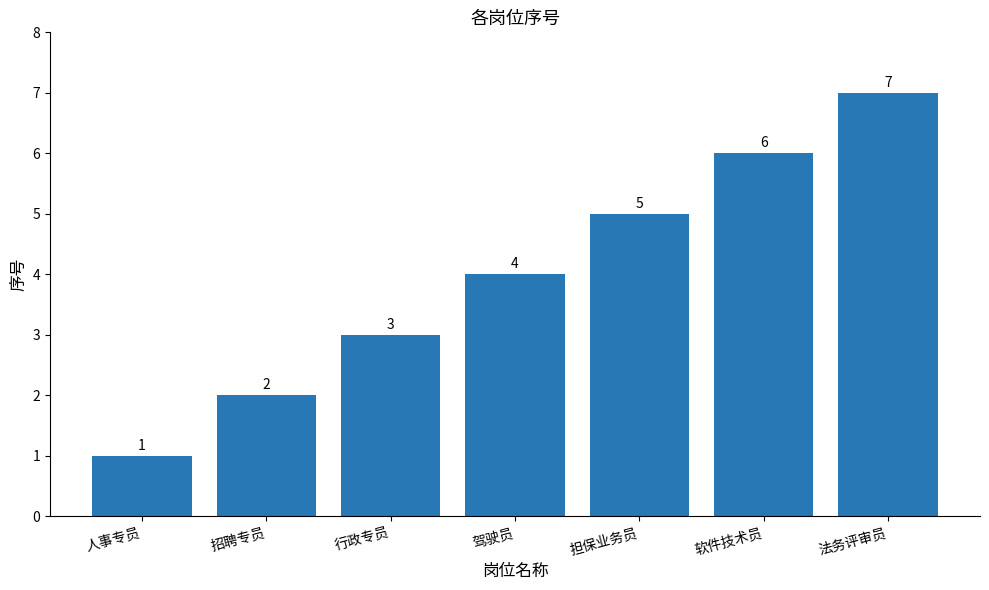

How many data points are less than 4?

3